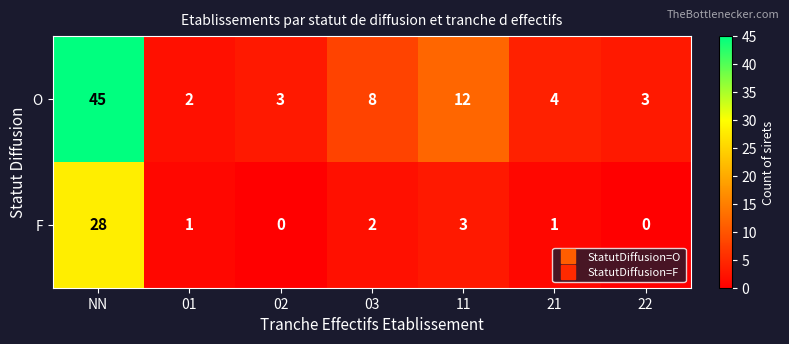

Is it true that F equals 0 at 22?

True